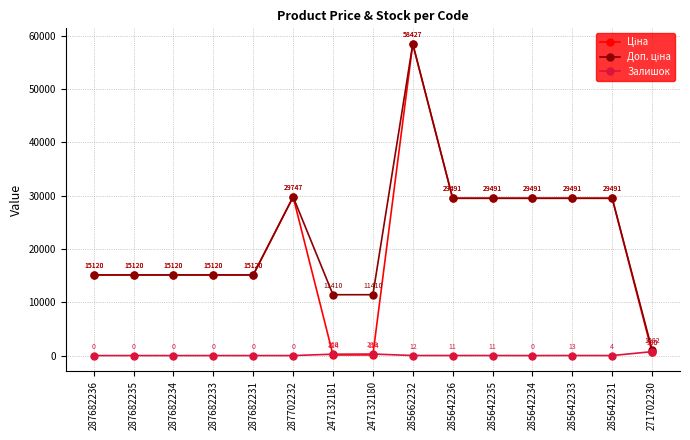

At how many categories does at least one series exceed 28566?

7